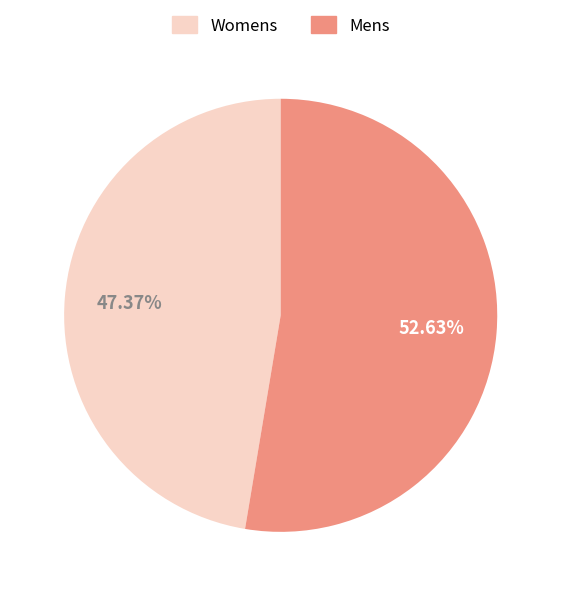

Rank the categories by value from lowest to highest.

Womens, Mens